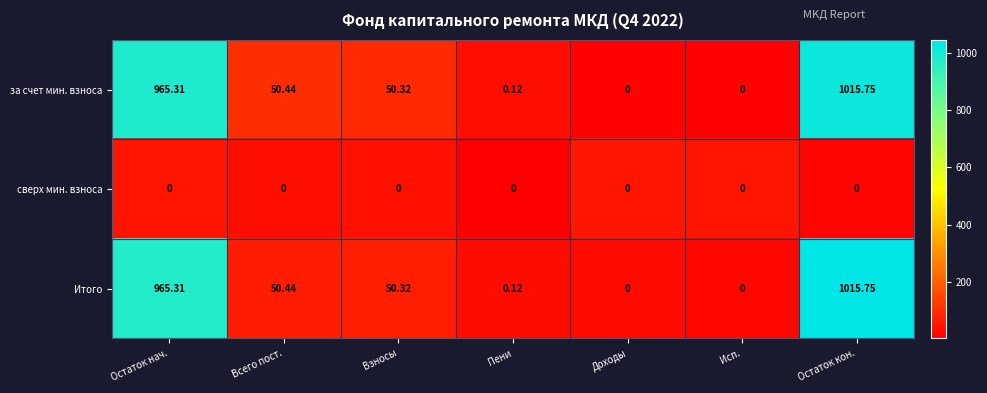

Where is Итого nearest to the value 507?

Всего пост.